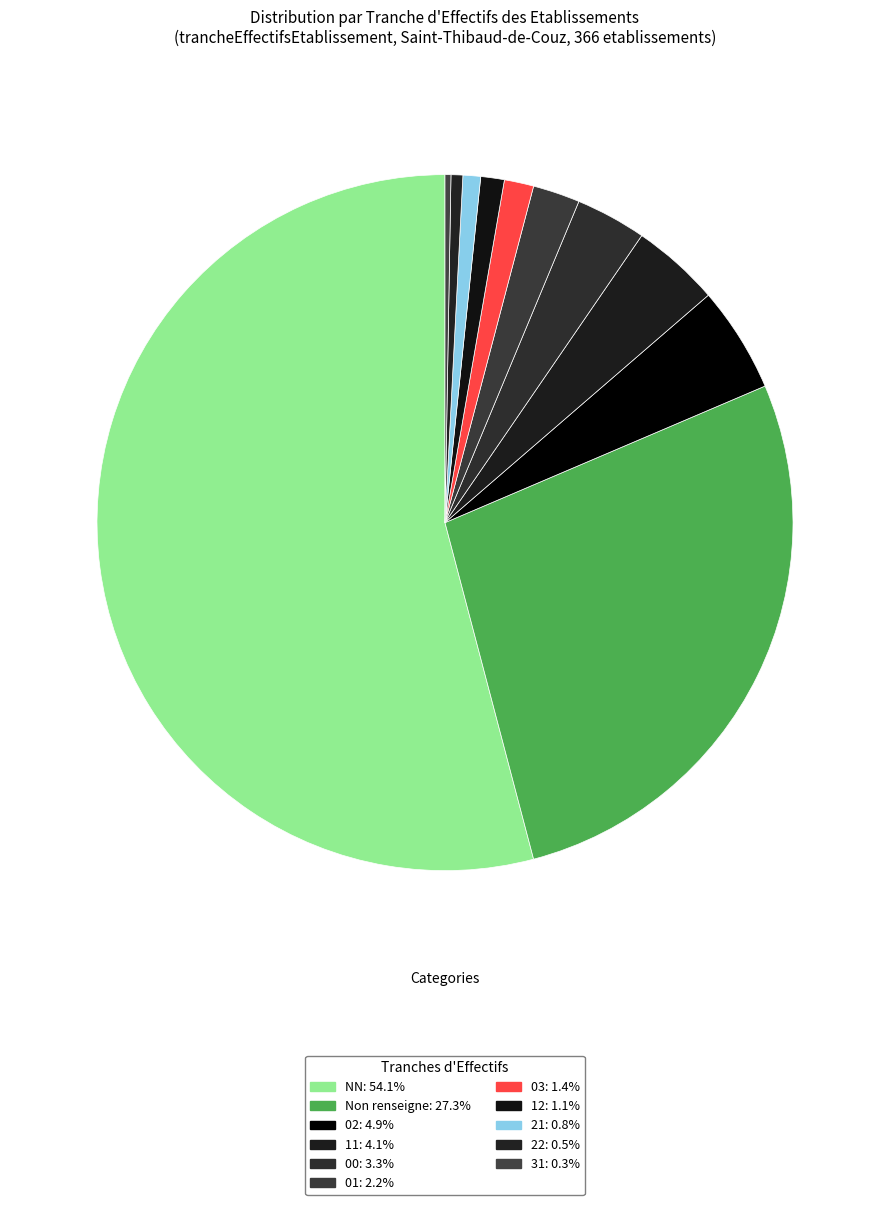

Count the number of slices in the pie.

11